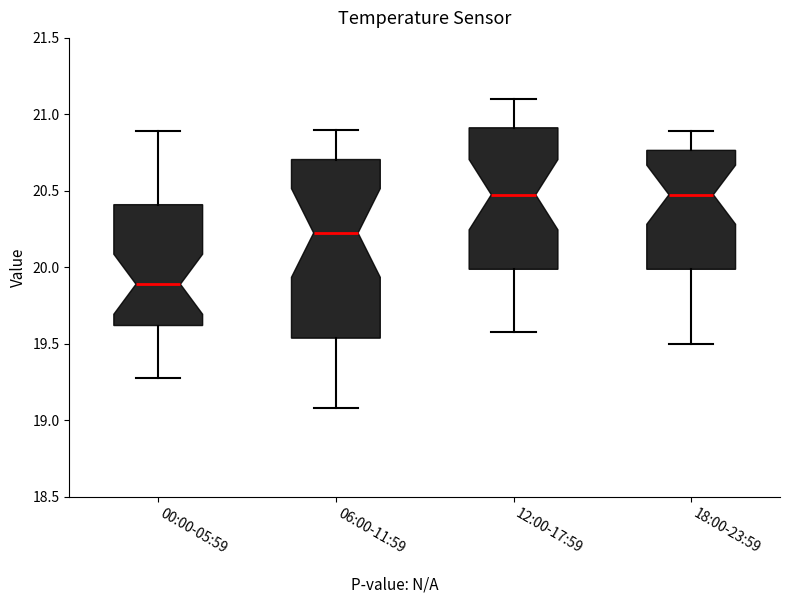

Reading left to right, read every box against the y-axis: the position of its median line, the range the box covers, and the ends of its whiskers. The values are not printed on the chart, so give them approximately, as read against the axis.

00:00-05:59: median 19.90, box 19.60 to 20.40, whiskers 19.30 to 20.90
06:00-11:59: median 20.25, box 19.55 to 20.70, whiskers 19.10 to 20.90
12:00-17:59: median 20.50, box 20.00 to 20.90, whiskers 19.60 to 21.10
18:00-23:59: median 20.50, box 20.00 to 20.75, whiskers 19.50 to 20.90